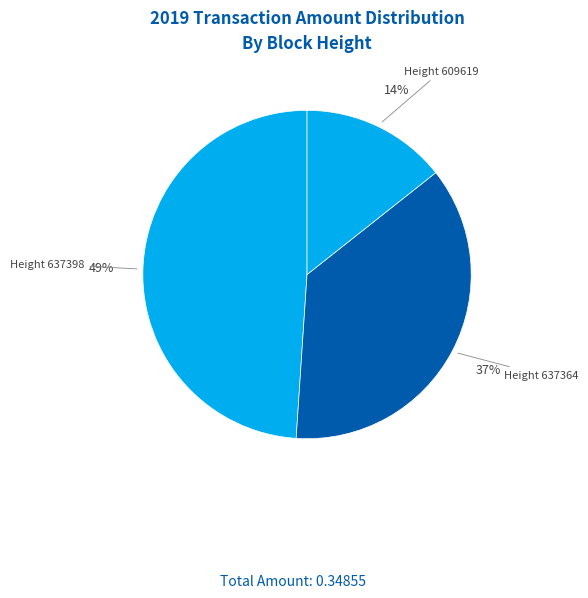

Which slice is the largest?

Height 637398